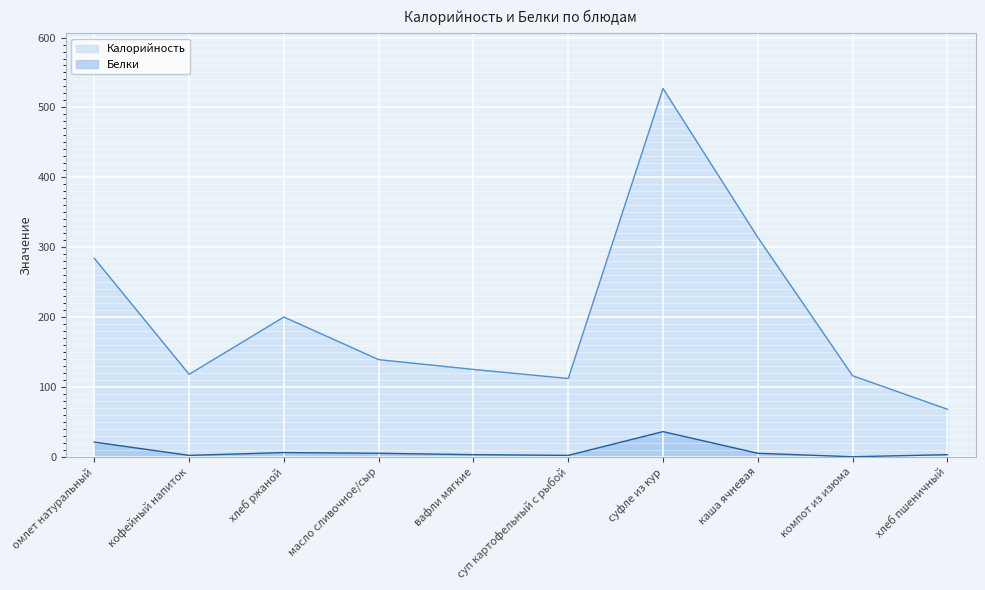

Reading right to left, transcribe all the data shown in this chart.

Калорийность: 68	116	314	527	112	125	139	200	118	284
Белки: 3	0	5	36	2	3	5	6	2	21